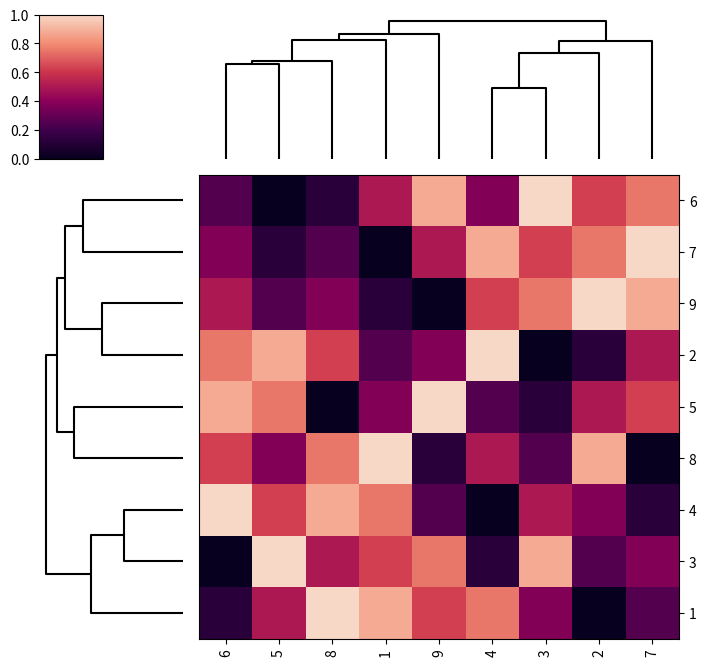

Reading right to left, transcribe all the data shown in this chart.

6: 7=0.8	2=0.6	3=1.0	4=0.4	9=0.9	1=0.5	8=0.1	5=0.0	6=0.2
7: 7=1.0	2=0.8	3=0.6	4=0.9	9=0.5	1=0.0	8=0.2	5=0.1	6=0.4
9: 7=0.9	2=1.0	3=0.8	4=0.6	9=0.0	1=0.1	8=0.4	5=0.2	6=0.5
2: 7=0.5	2=0.1	3=0.0	4=1.0	9=0.4	1=0.2	8=0.6	5=0.9	6=0.8
5: 7=0.6	2=0.5	3=0.1	4=0.2	9=1.0	1=0.4	8=0.0	5=0.8	6=0.9
8: 7=0.0	2=0.9	3=0.2	4=0.5	9=0.1	1=1.0	8=0.8	5=0.4	6=0.6
4: 7=0.1	2=0.4	3=0.5	4=0.0	9=0.2	1=0.8	8=0.9	5=0.6	6=1.0
3: 7=0.4	2=0.2	3=0.9	4=0.1	9=0.8	1=0.6	8=0.5	5=1.0	6=0.0
1: 7=0.2	2=0.0	3=0.4	4=0.8	9=0.6	1=0.9	8=1.0	5=0.5	6=0.1